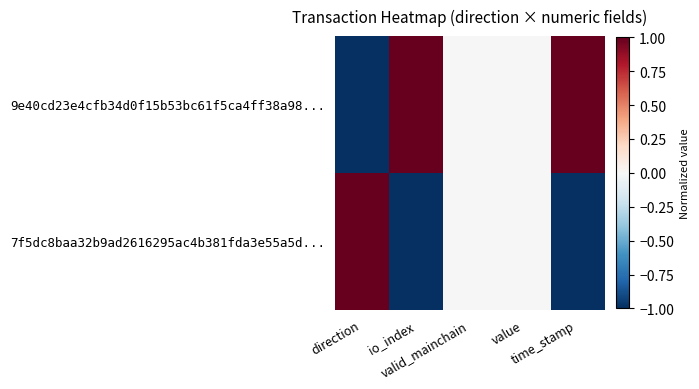

Which series has the largest range (max minus min)?

9e40cd23e4cfb34d0f15b53bc61f5ca4ff38a98...